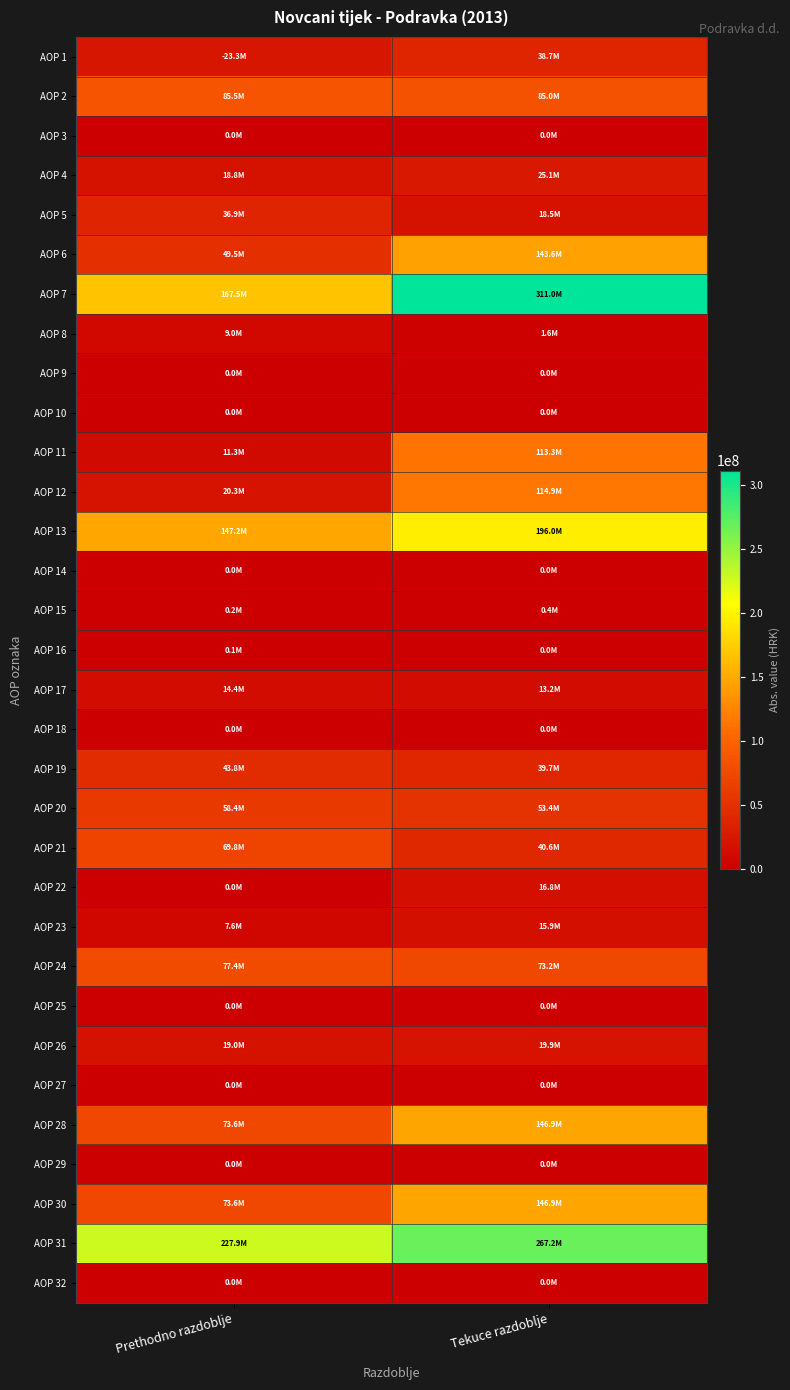

Reading left to right, what are all the values shown in this chart?

AOP 1: Prethodno razdoblje=23280589	Tekuce razdoblje=38744951
AOP 2: Prethodno razdoblje=85504692	Tekuce razdoblje=84985112
AOP 3: Prethodno razdoblje=0	Tekuce razdoblje=0
AOP 4: Prethodno razdoblje=18752857	Tekuce razdoblje=25068718
AOP 5: Prethodno razdoblje=36941192	Tekuce razdoblje=18535238
AOP 6: Prethodno razdoblje=49546882	Tekuce razdoblje=143638538
AOP 7: Prethodno razdoblje=167465034	Tekuce razdoblje=310972557
AOP 8: Prethodno razdoblje=9012128	Tekuce razdoblje=1603364
AOP 9: Prethodno razdoblje=0	Tekuce razdoblje=0
AOP 10: Prethodno razdoblje=0	Tekuce razdoblje=0
AOP 11: Prethodno razdoblje=11279719	Tekuce razdoblje=113329699
AOP 12: Prethodno razdoblje=20291847	Tekuce razdoblje=114933063
AOP 13: Prethodno razdoblje=147173187	Tekuce razdoblje=196039494
AOP 14: Prethodno razdoblje=0	Tekuce razdoblje=0
AOP 15: Prethodno razdoblje=176890	Tekuce razdoblje=448477
AOP 16: Prethodno razdoblje=61121	Tekuce razdoblje=0
AOP 17: Prethodno razdoblje=14384497	Tekuce razdoblje=13176969
AOP 18: Prethodno razdoblje=0	Tekuce razdoblje=0
AOP 19: Prethodno razdoblje=43797208	Tekuce razdoblje=39728965
AOP 20: Prethodno razdoblje=58419716	Tekuce razdoblje=53354411
AOP 21: Prethodno razdoblje=69779723	Tekuce razdoblje=40552662
AOP 22: Prethodno razdoblje=0	Tekuce razdoblje=16795015
AOP 23: Prethodno razdoblje=7640634	Tekuce razdoblje=15861744
AOP 24: Prethodno razdoblje=77420357	Tekuce razdoblje=73209421
AOP 25: Prethodno razdoblje=0	Tekuce razdoblje=0
AOP 26: Prethodno razdoblje=19000641	Tekuce razdoblje=19855010
AOP 27: Prethodno razdoblje=0	Tekuce razdoblje=0
AOP 28: Prethodno razdoblje=73551531	Tekuce razdoblje=146933661
AOP 29: Prethodno razdoblje=0	Tekuce razdoblje=0
AOP 30: Prethodno razdoblje=73551531	Tekuce razdoblje=146933661
AOP 31: Prethodno razdoblje=227872274	Tekuce razdoblje=267243650
AOP 32: Prethodno razdoblje=0	Tekuce razdoblje=0